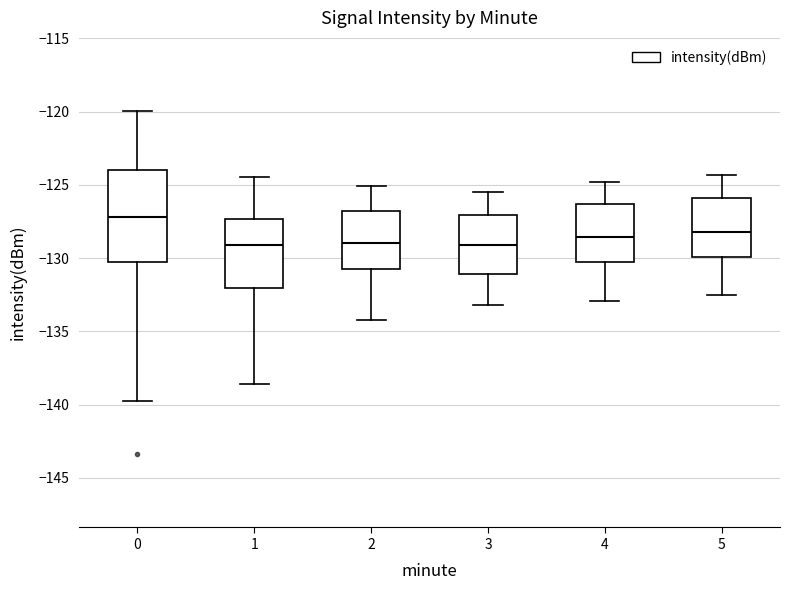

Where does the lower whisker of the box at x = 1 end on the y-axis? The values are not printed on the chart, so give them approximately, as read against the axis.

-138.5